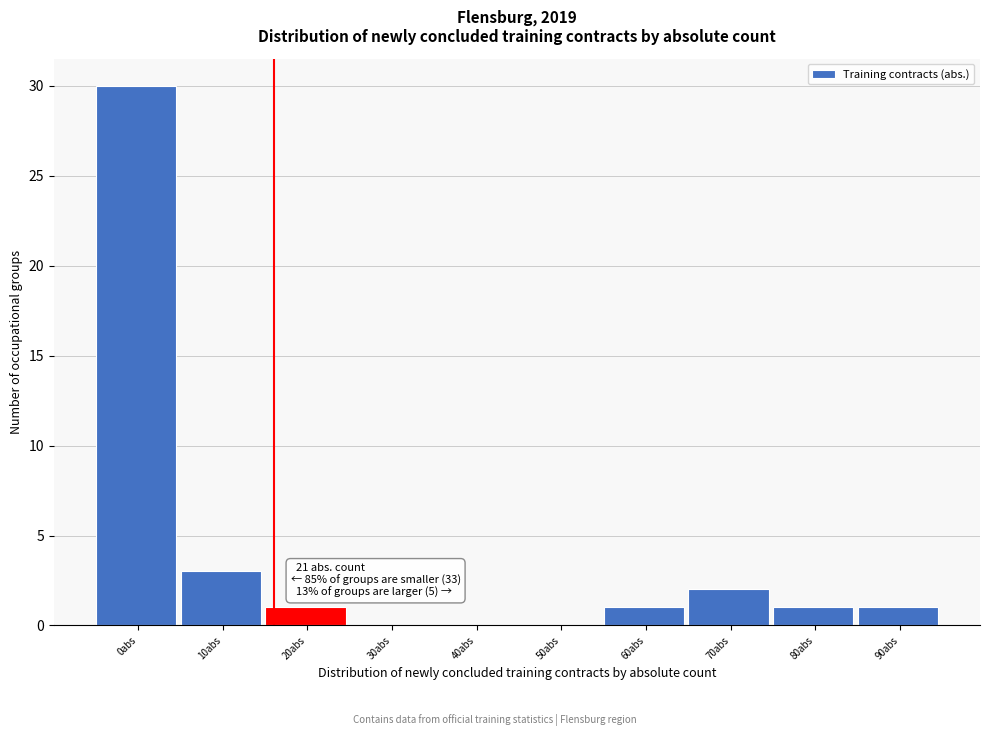

Reading left to right, list all the values displayed in this chart.

0abs=30	10abs=3	20abs=1	30abs=0	40abs=0	50abs=0	60abs=1	70abs=2	80abs=1	90abs=1